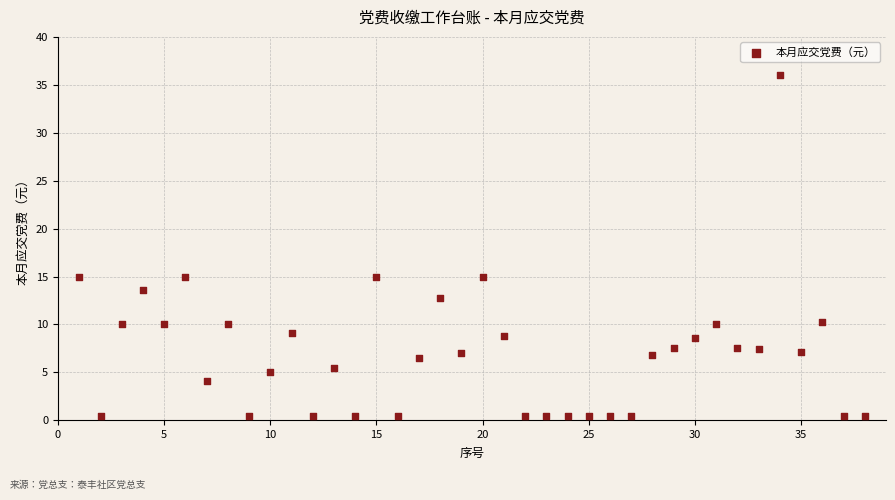

What is the range of Y values (max minus min)?

35.5